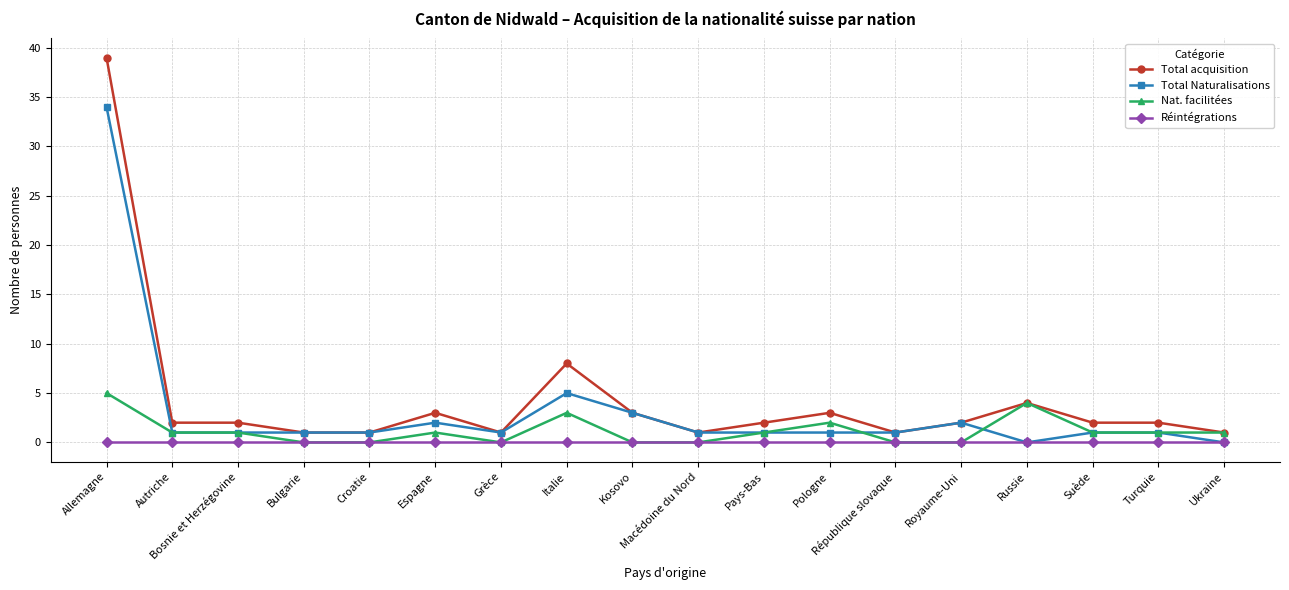

What is the difference between the Total acquisition values at Grèce and Espagne?

2